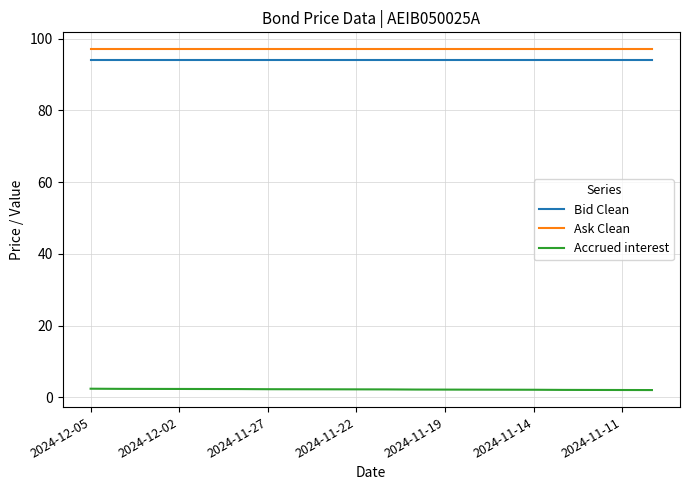

True or false: Bid Clean and Accrued interest cross at least once.

False